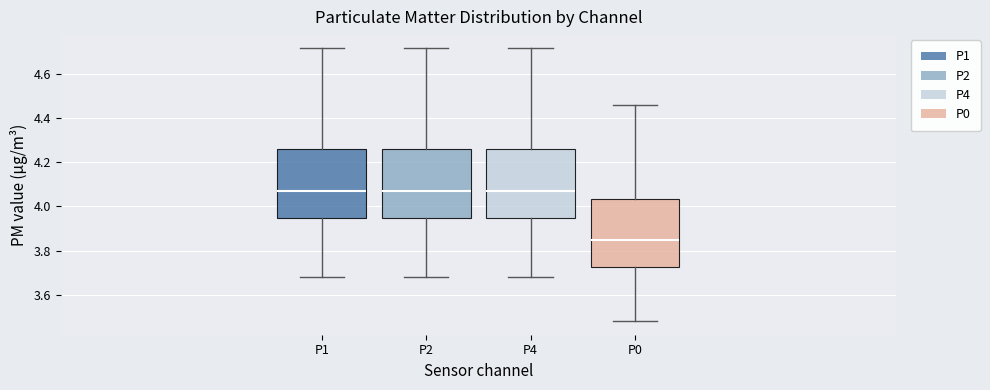

Reading left to right, transcribe this box plot: for each box, give where its median line is, the range the box spans, and where its two whiskers end, as read against the y-axis. The values are not printed on the chart, so give them approximately, as read against the axis.

P1: median 4.08, box 3.94 to 4.26, whiskers 3.68 to 4.72
P2: median 4.08, box 3.94 to 4.26, whiskers 3.68 to 4.72
P4: median 4.08, box 3.94 to 4.26, whiskers 3.68 to 4.72
P0: median 3.86, box 3.72 to 4.04, whiskers 3.48 to 4.46